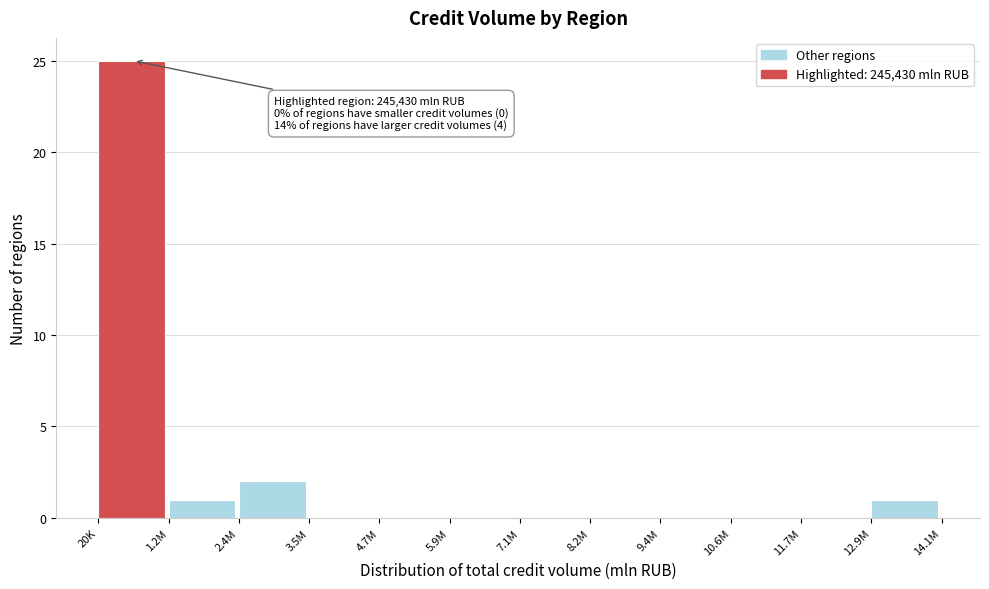

Reading right to left, extract all data points from this chart.

12.9M=1	11.7M=0	10.6M=0	9.4M=0	8.2M=0	7.1M=0	5.9M=0	4.7M=0	3.5M=0	2.4M=2	1.2M=1	20K=25